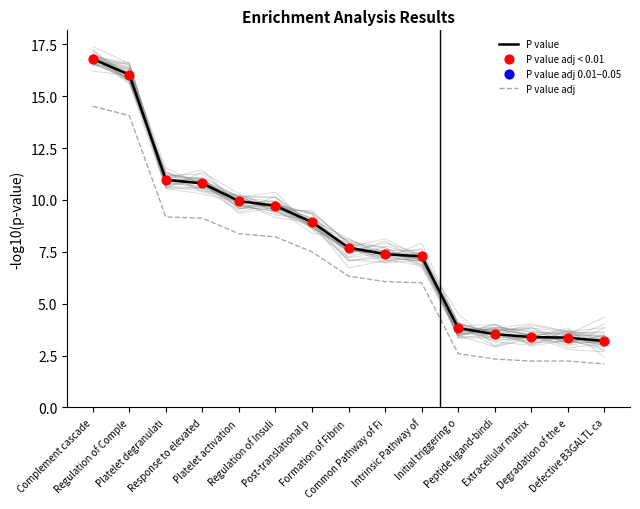

Which series reaches the maximum Y coordinate?

P value